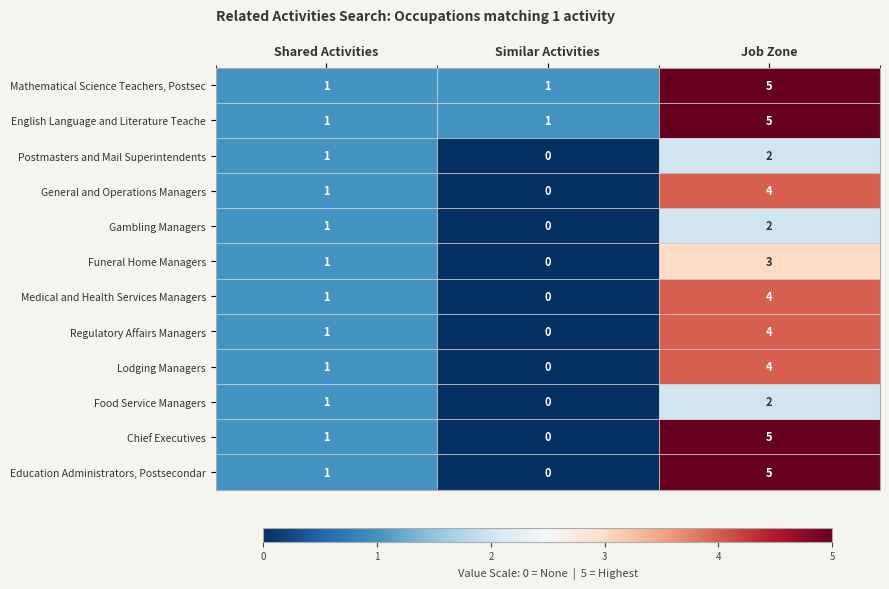

What is the sum of all Medical and Health Services Managers values?

5